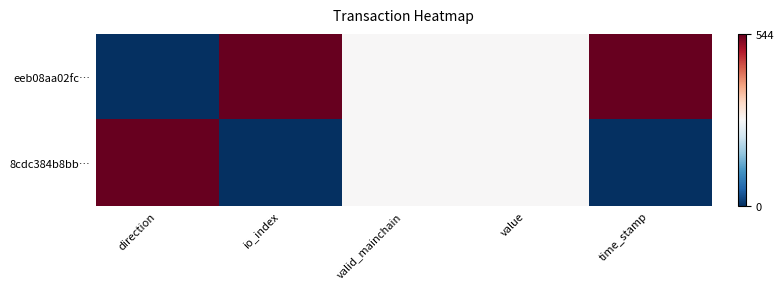

Which series has the widest spread of values?

eeb08aa02fc…